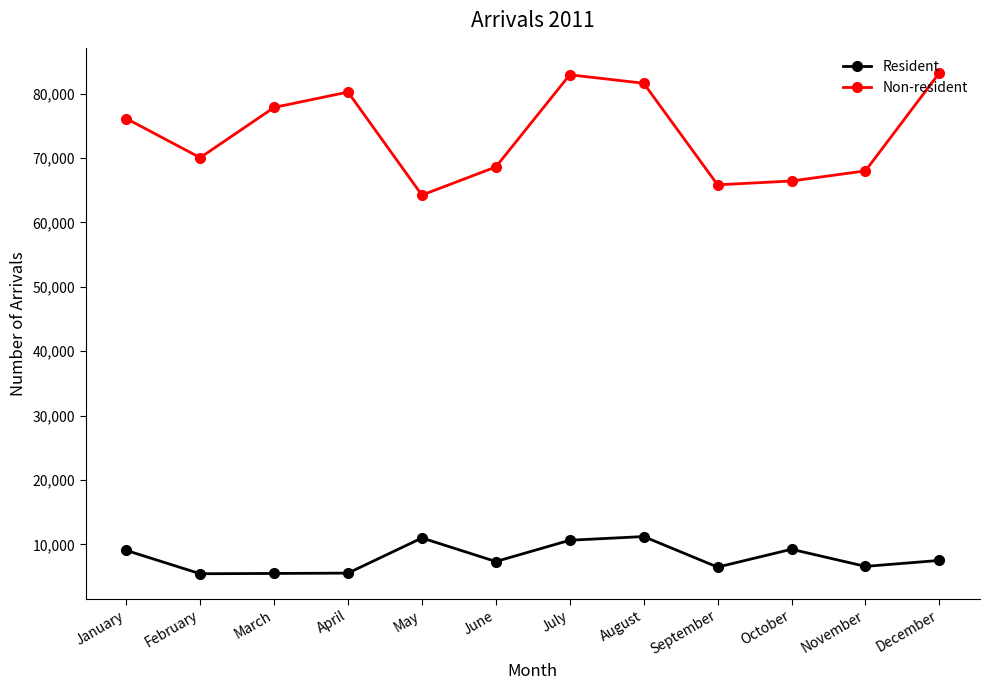

List the series in order of their overall mean, lowest first.

Resident, Non-resident